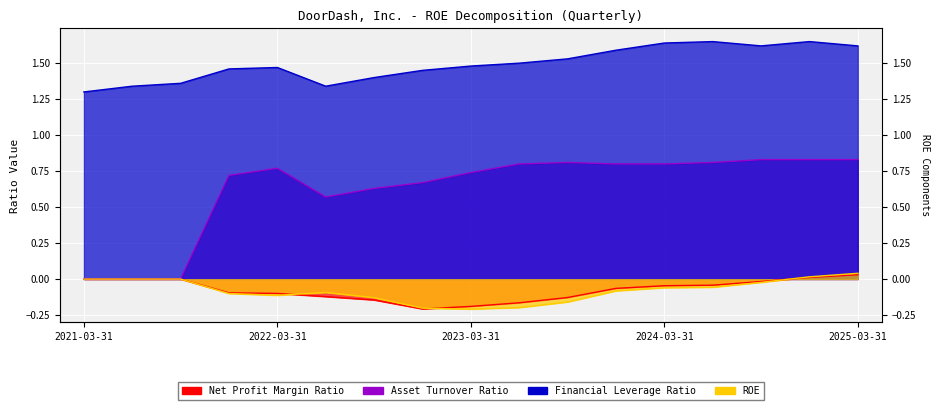

Reading left to right, list all the values displayed in this chart.

Net Profit Margin Ratio: 2021-03-31=0.0	2021-06-30=0.0	2021-09-30=0.0	2021-12-31=-0.1	2022-03-31=-0.1	2022-06-30=-0.1	2022-09-30=-0.1	2022-12-31=-0.2	2023-03-31=-0.2	2023-06-30=-0.2	2023-09-30=-0.1	2023-12-31=-0.1	2024-03-31=-0.0	2024-06-30=-0.0	2024-09-30=-0.0	2024-12-31=0.0	2025-03-31=0.0
Asset Turnover Ratio: 2021-03-31=0.0	2021-06-30=0.0	2021-09-30=0.0	2021-12-31=0.7	2022-03-31=0.8	2022-06-30=0.6	2022-09-30=0.6	2022-12-31=0.7	2023-03-31=0.7	2023-06-30=0.8	2023-09-30=0.8	2023-12-31=0.8	2024-03-31=0.8	2024-06-30=0.8	2024-09-30=0.8	2024-12-31=0.8	2025-03-31=0.8
Financial Leverage Ratio: 2021-03-31=1.3	2021-06-30=1.3	2021-09-30=1.4	2021-12-31=1.5	2022-03-31=1.5	2022-06-30=1.3	2022-09-30=1.4	2022-12-31=1.4	2023-03-31=1.5	2023-06-30=1.5	2023-09-30=1.5	2023-12-31=1.6	2024-03-31=1.6	2024-06-30=1.6	2024-09-30=1.6	2024-12-31=1.6	2025-03-31=1.6
ROE: 2021-03-31=0.0	2021-06-30=0.0	2021-09-30=0.0	2021-12-31=-0.1	2022-03-31=-0.1	2022-06-30=-0.1	2022-09-30=-0.1	2022-12-31=-0.2	2023-03-31=-0.2	2023-06-30=-0.2	2023-09-30=-0.2	2023-12-31=-0.1	2024-03-31=-0.1	2024-06-30=-0.1	2024-09-30=-0.0	2024-12-31=0.0	2025-03-31=0.0